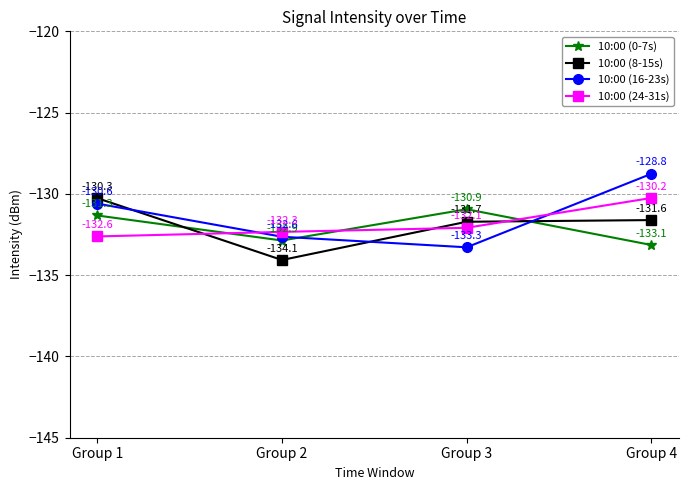

True or false: 10:00 (8-15s) has a value of -37.2 at Group 3.

False